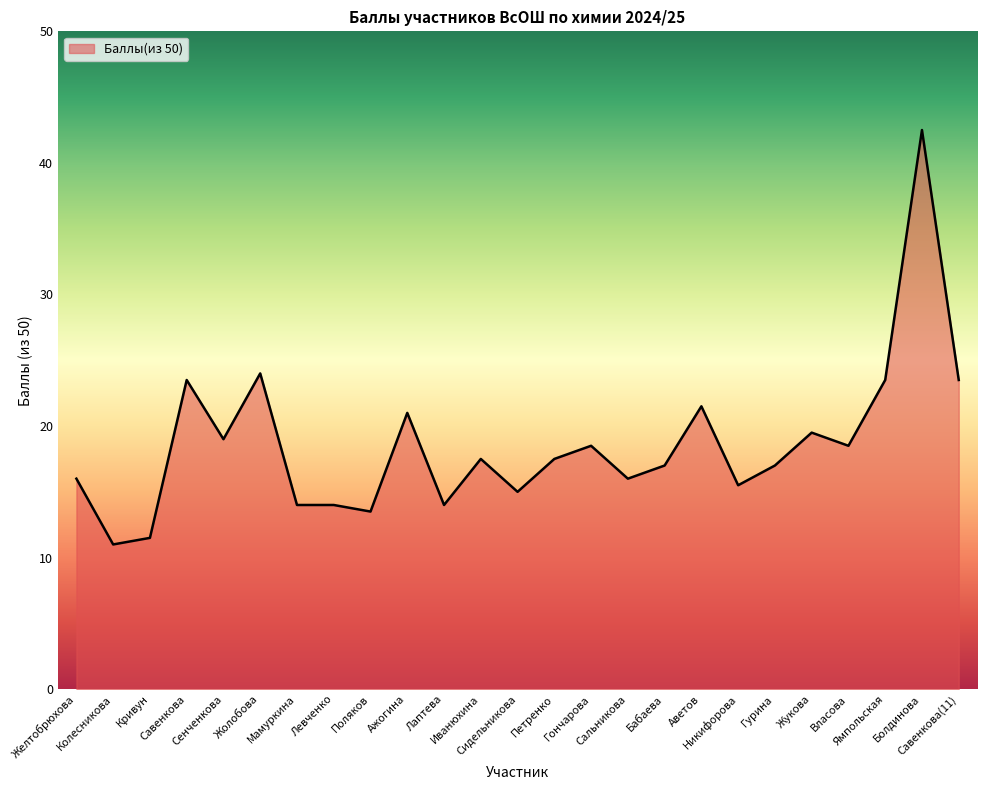

Which has a higher value, Поляков or Бабаева?

Бабаева